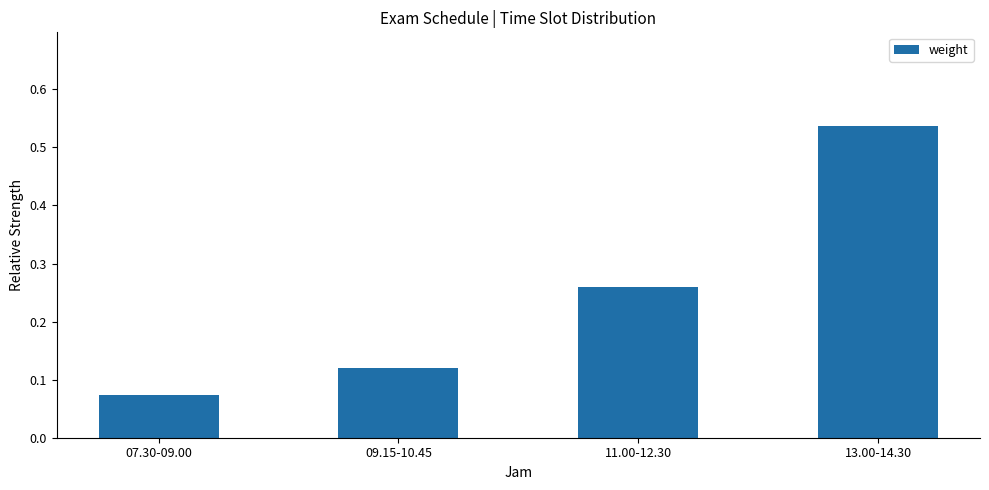

What position from the right is 07.30-09.00?

4